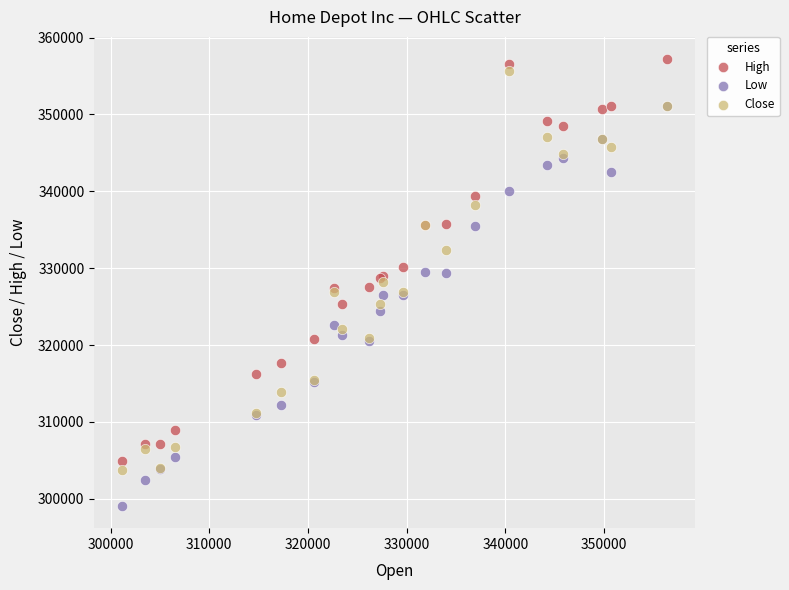

What are all the series names shown in the legend?

High, Low, Close